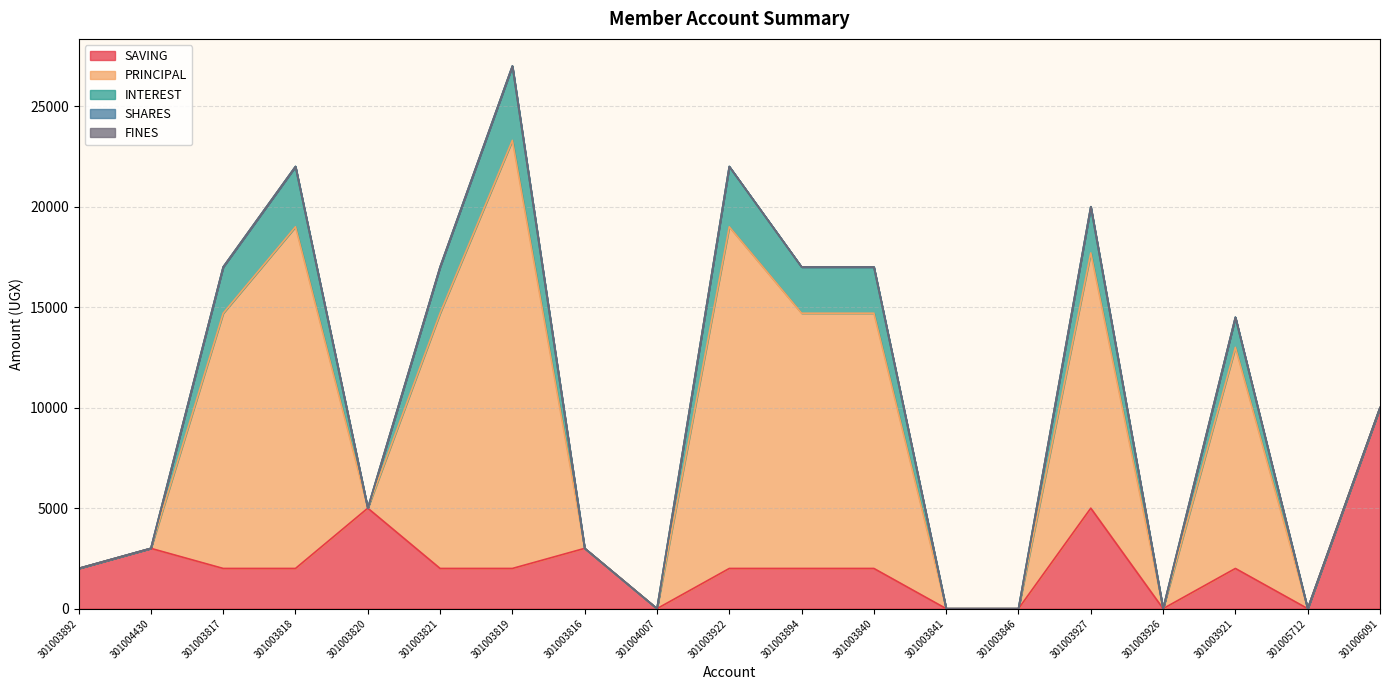

Where is the first local maximum for PRINCIPAL?

301003818